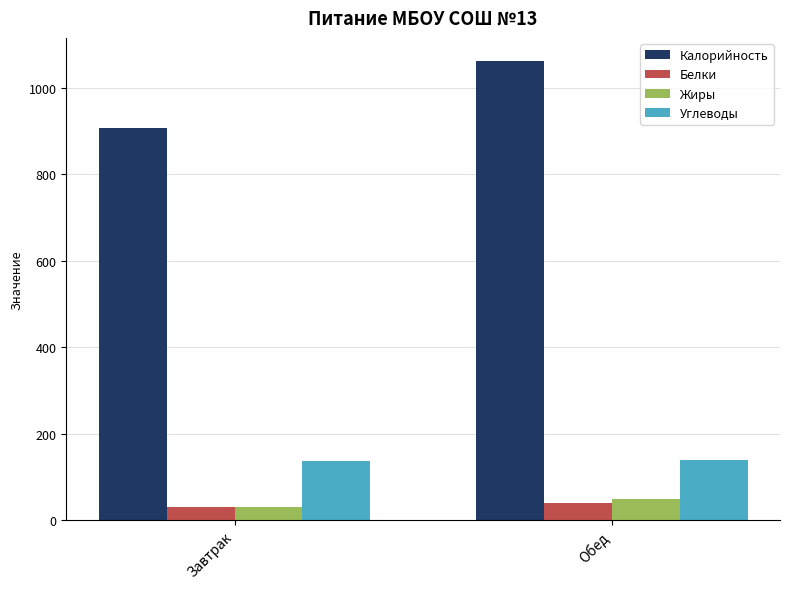

What is the average value of the Углеводы series?

138.5